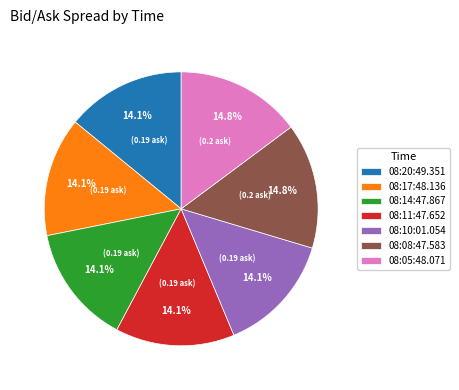

To the nearest percent, what portion does 08:11:47.652 represent?

14%